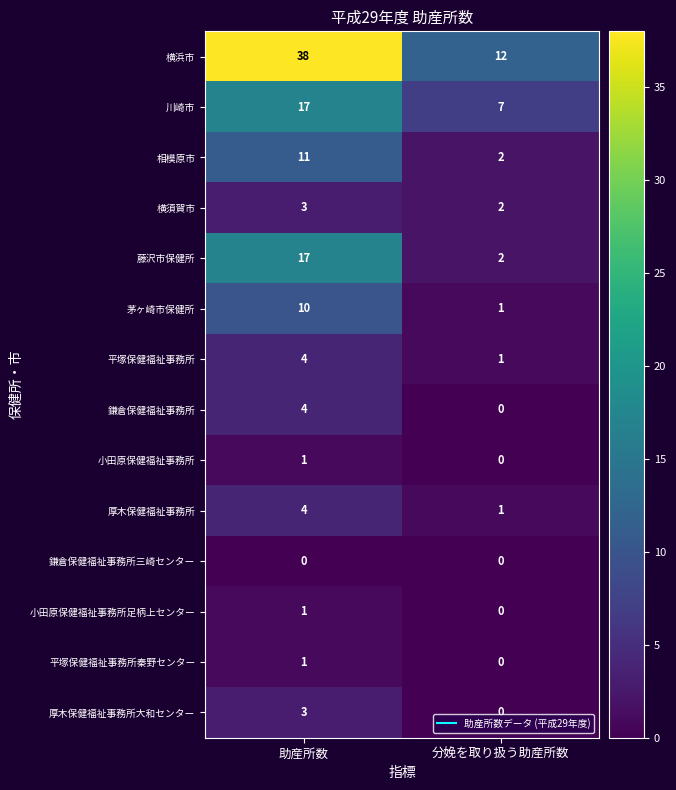

What is the maximum value shown in the chart?

38